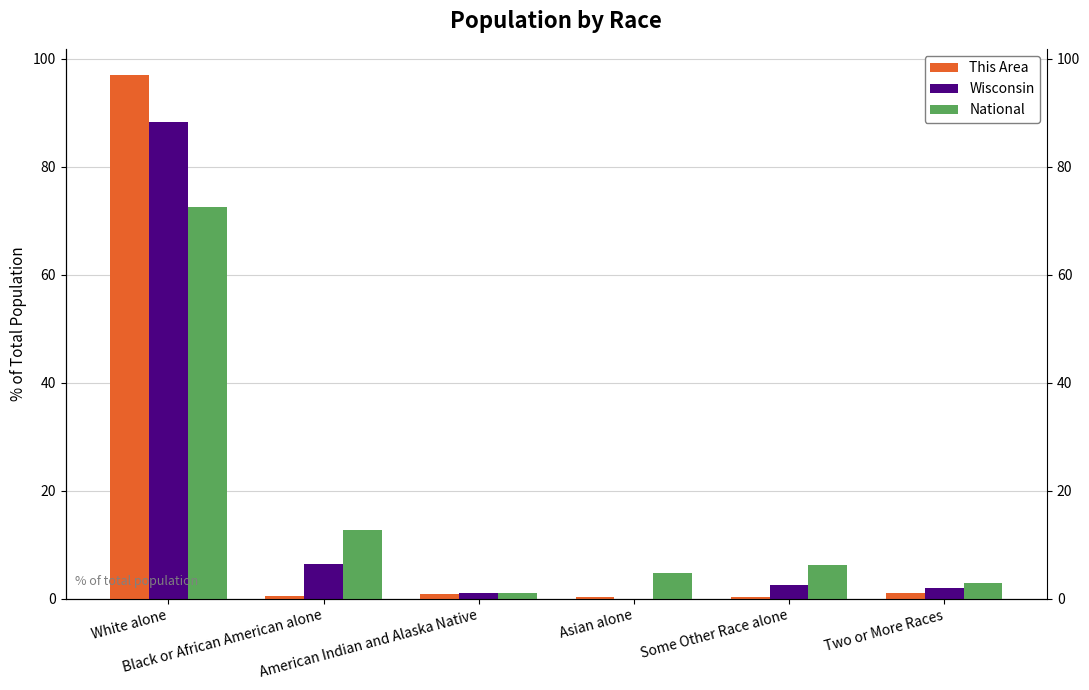

Reading left to right, extract all data points from this chart.

This Area: 97.0	0.4	0.9	0.3	0.4	1.0
Wisconsin: 88.2	6.5	1.0	0.0	2.4	1.9
National: 72.5	12.6	1.0	4.8	6.2	2.9